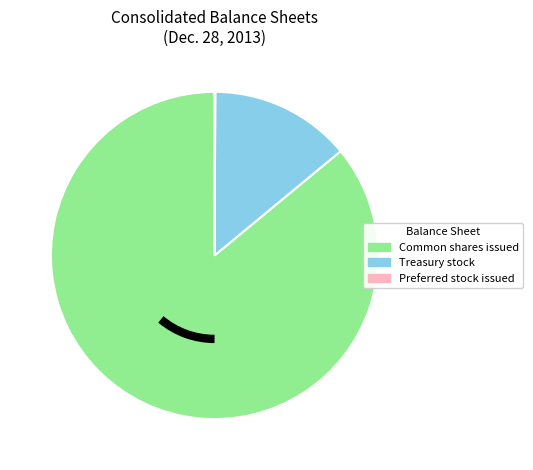

Is there any slice that represents more than half of the pie?

Yes